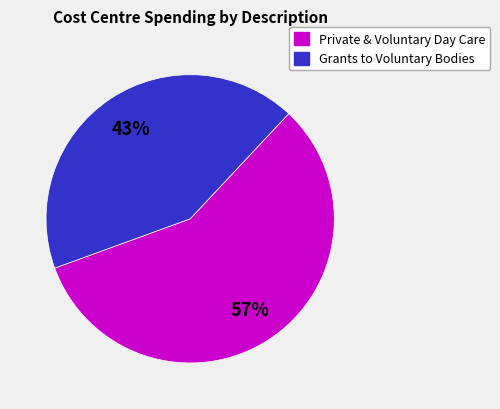

To the nearest percent, what is the average slice percentage?

50%